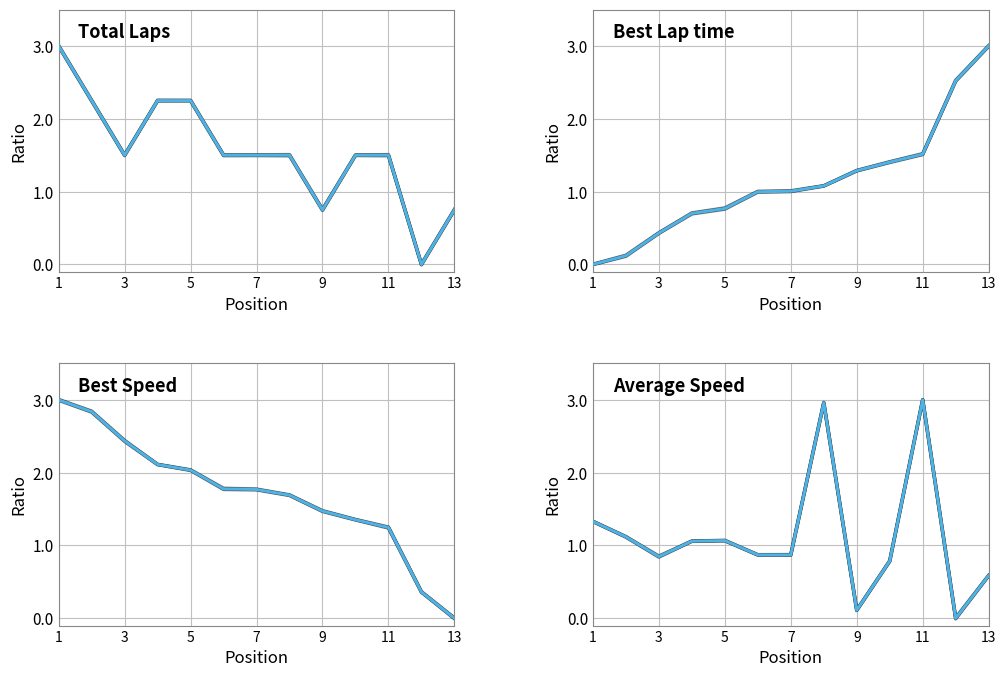

What is the average value of the Best Speed series?

1.7